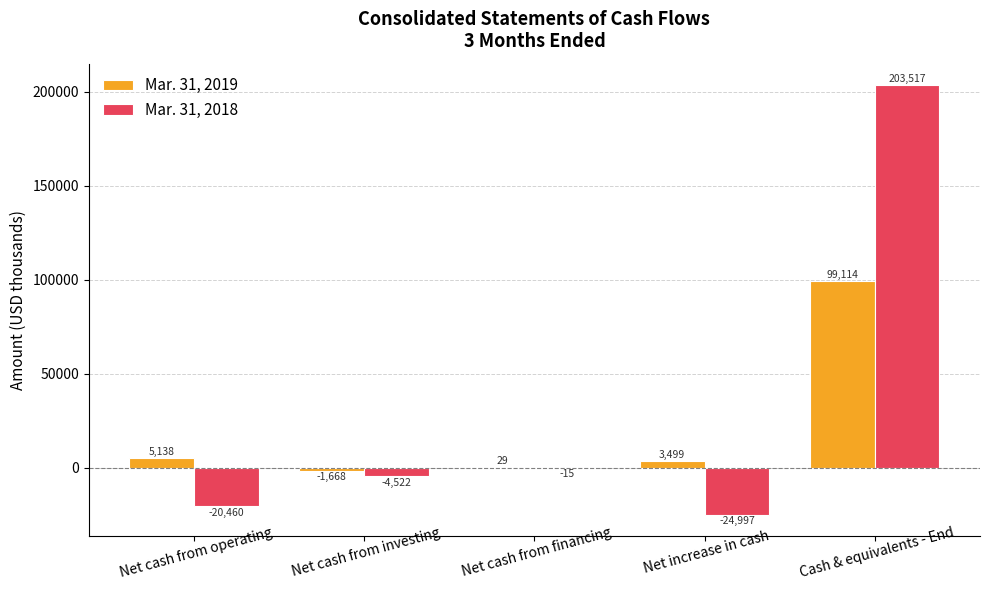

Reading left to right, transcribe all the data shown in this chart.

Mar. 31, 2019: Net cash from operating=5138	Net cash from investing=-1668	Net cash from financing=29	Net increase in cash=3499	Cash & equivalents - End=99114
Mar. 31, 2018: Net cash from operating=-20460	Net cash from investing=-4522	Net cash from financing=-15	Net increase in cash=-24997	Cash & equivalents - End=203517